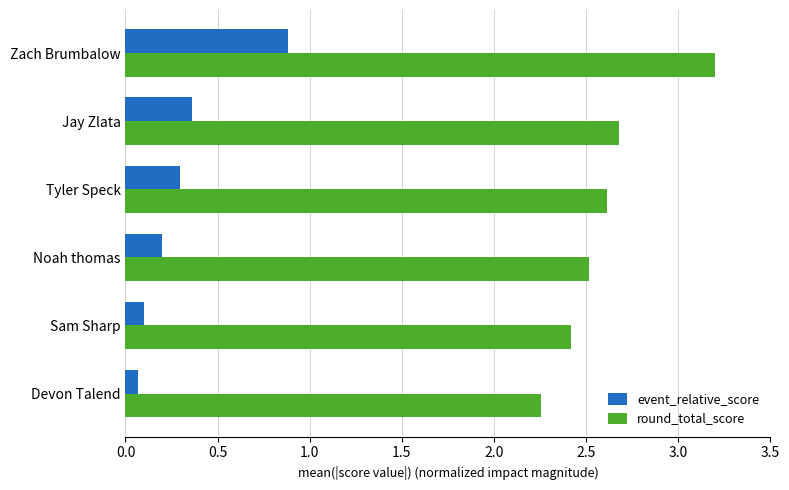

What is the total value across all series at Sam Sharp?

2.5